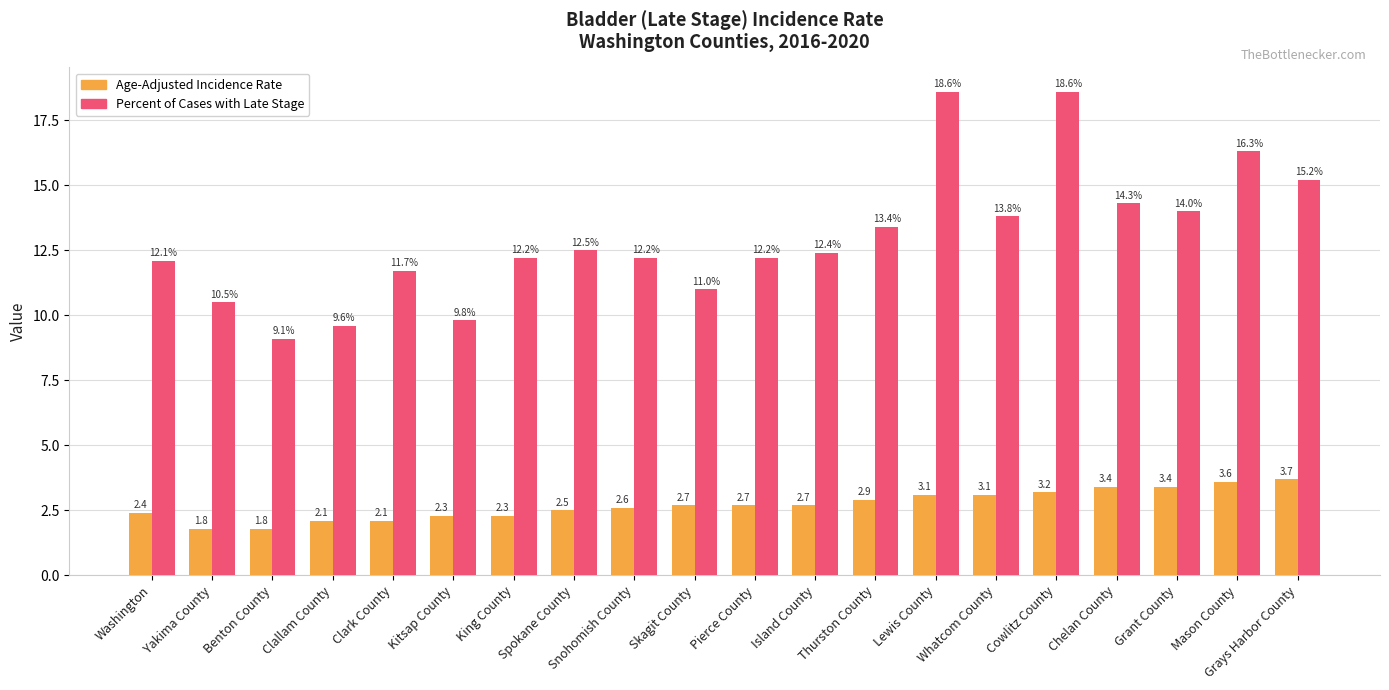

List the series in order of their peak value, highest first.

Percent of Cases with Late Stage, Age-Adjusted Incidence Rate